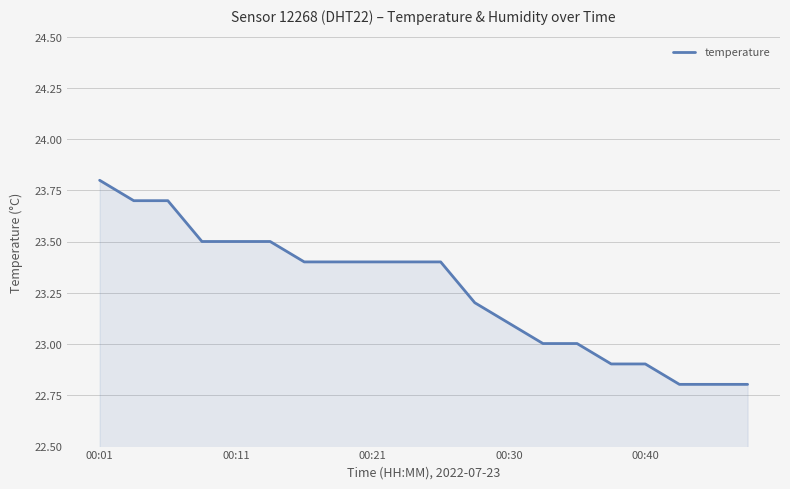

What is the minimum value shown in the chart?

22.8